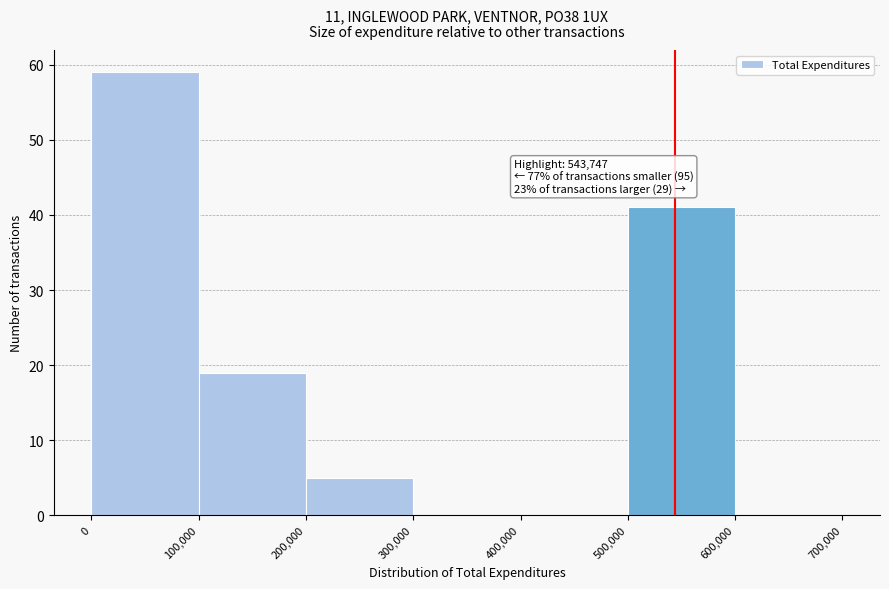

Over which range of the x-axis is the bar tallest?

0 to 100,000